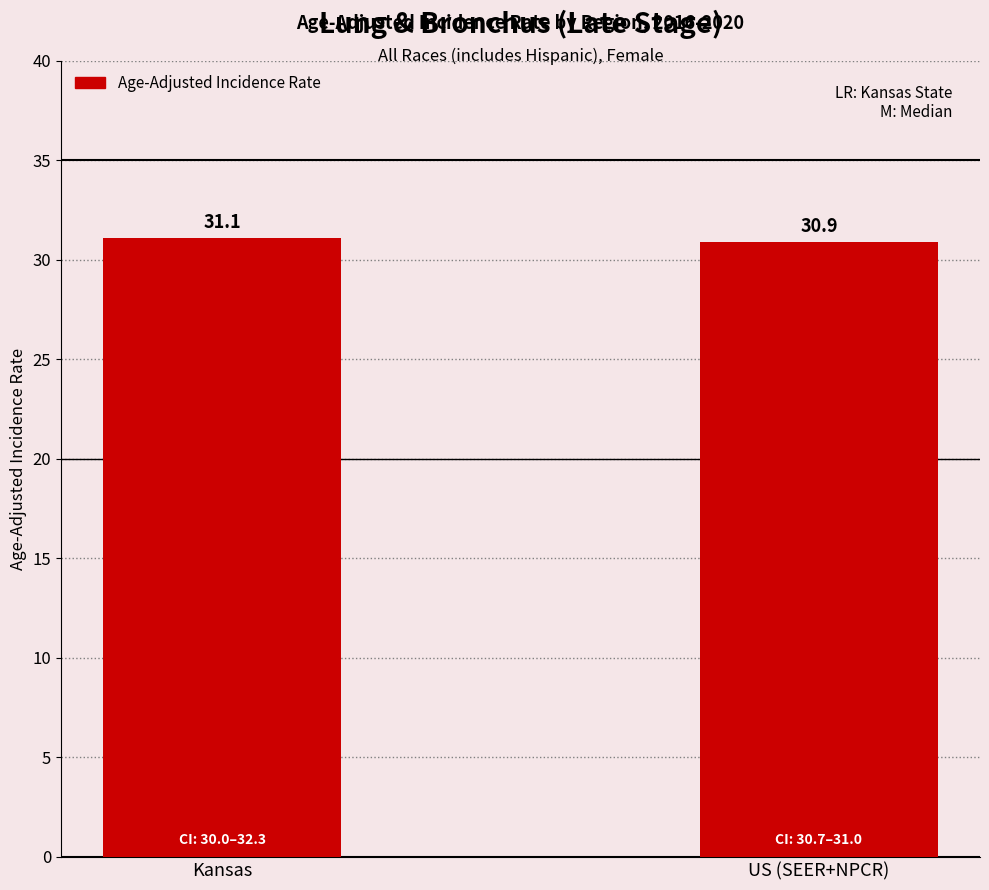

What is the difference between the values at Kansas and US (SEER+NPCR)?

0.2